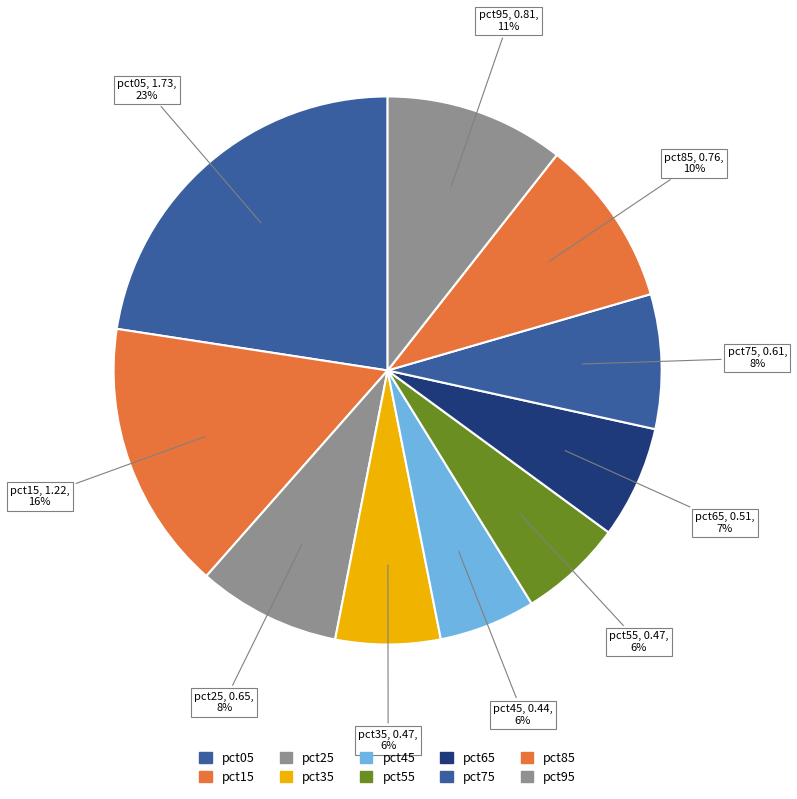

True or false: pct75 accounts for 1% of the total.

False